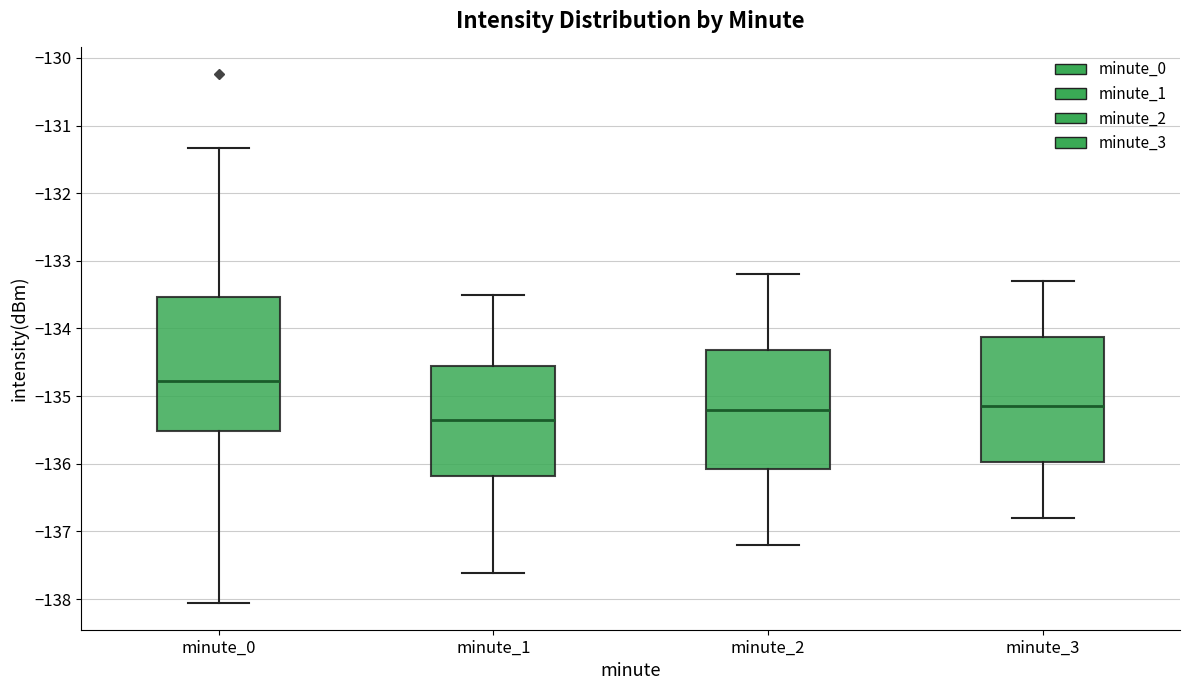

Which box is the tallest, from its lower edge to its upper edge?

minute_0